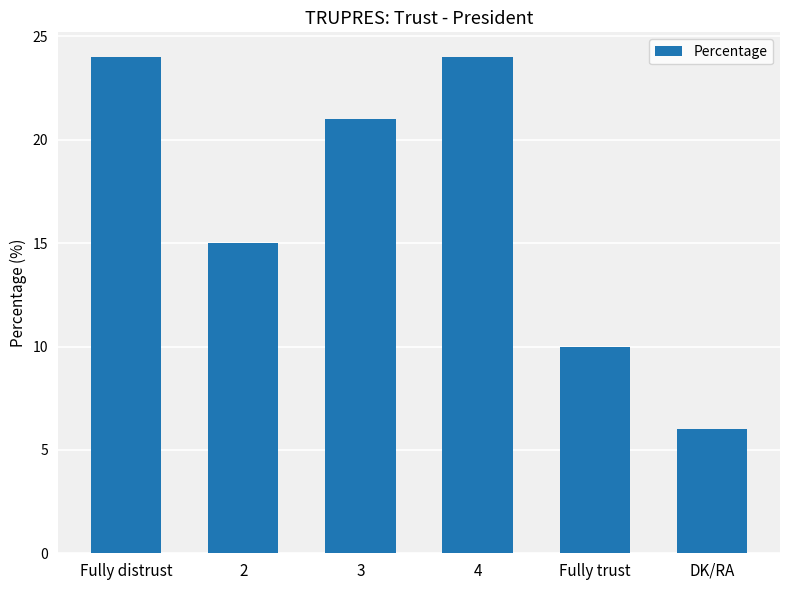

At which label does the data first exceed 21?

Fully distrust